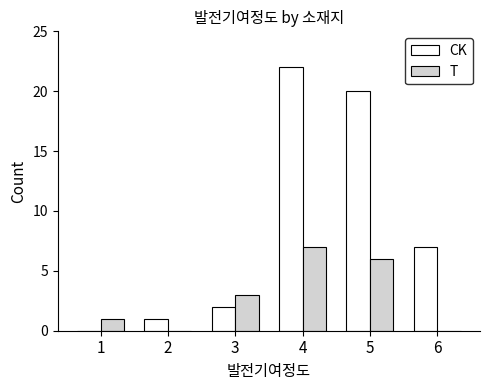

Are the bars horizontal?

No